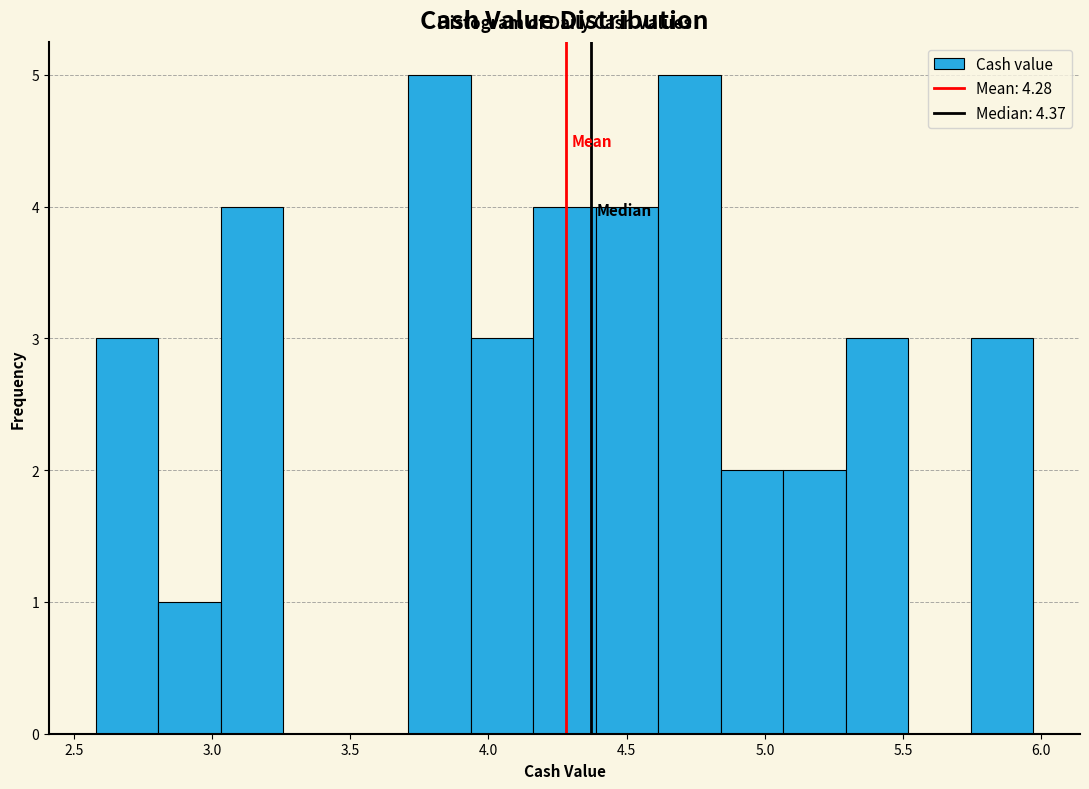

What is the height of the bar covering 3.70 to 3.95 on the x-axis? Neither the bar edges nor the heights are printed on the chart, so give them approximately, as read against the axes.

5